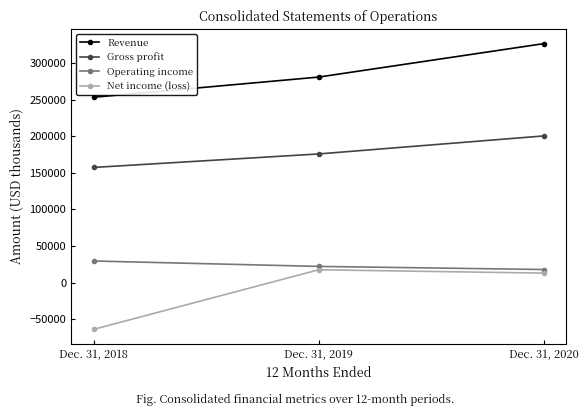

True or false: Net income (loss) has a value of 17529 at Dec. 31, 2019.

True